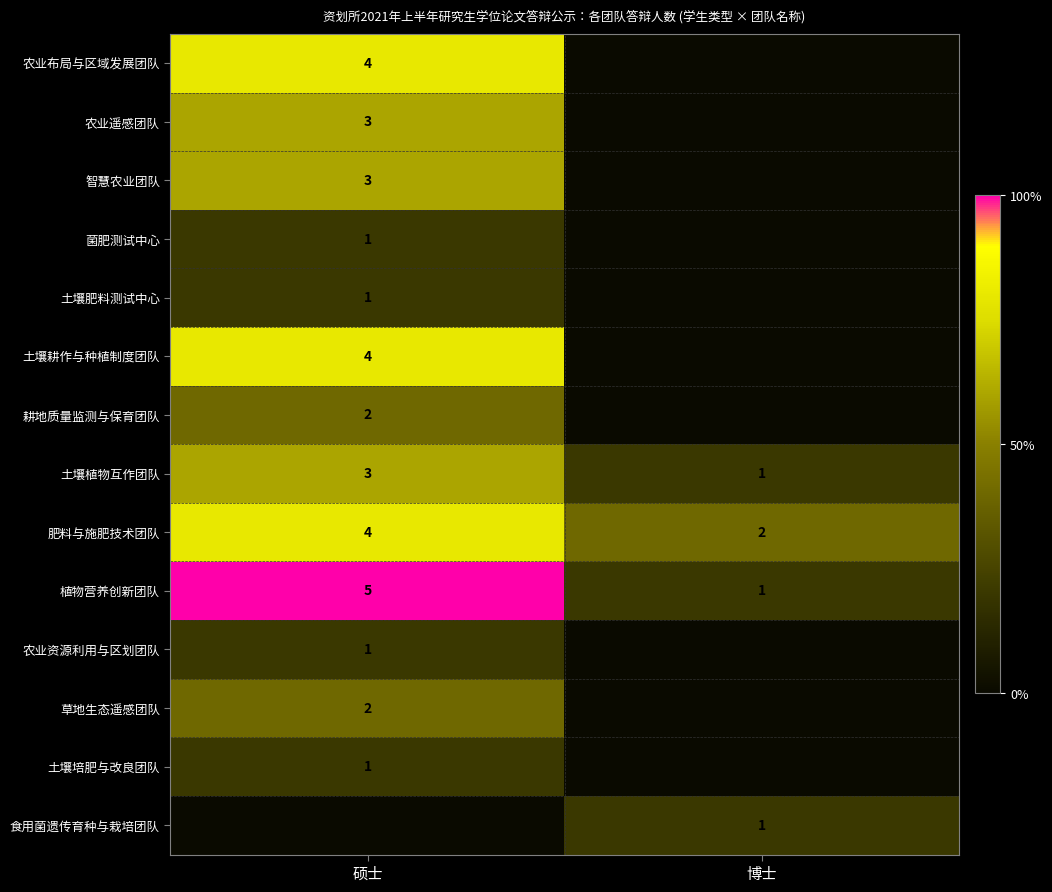

What is the average value of the 土壤植物互作团队 series?

2